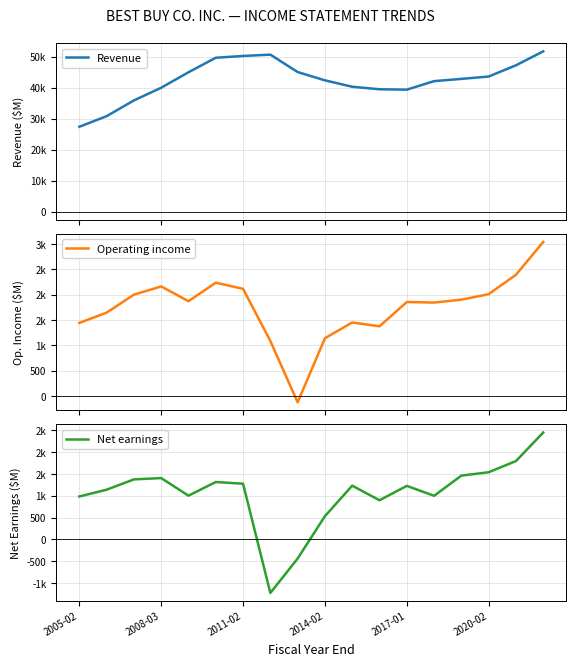

True or false: Operating income and Net earnings cross at least once.

False